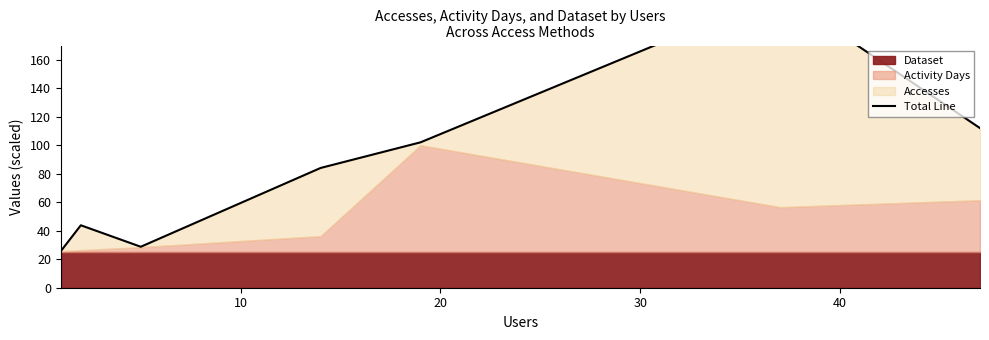

What is the sum of the values at 10 and 30?

127.9